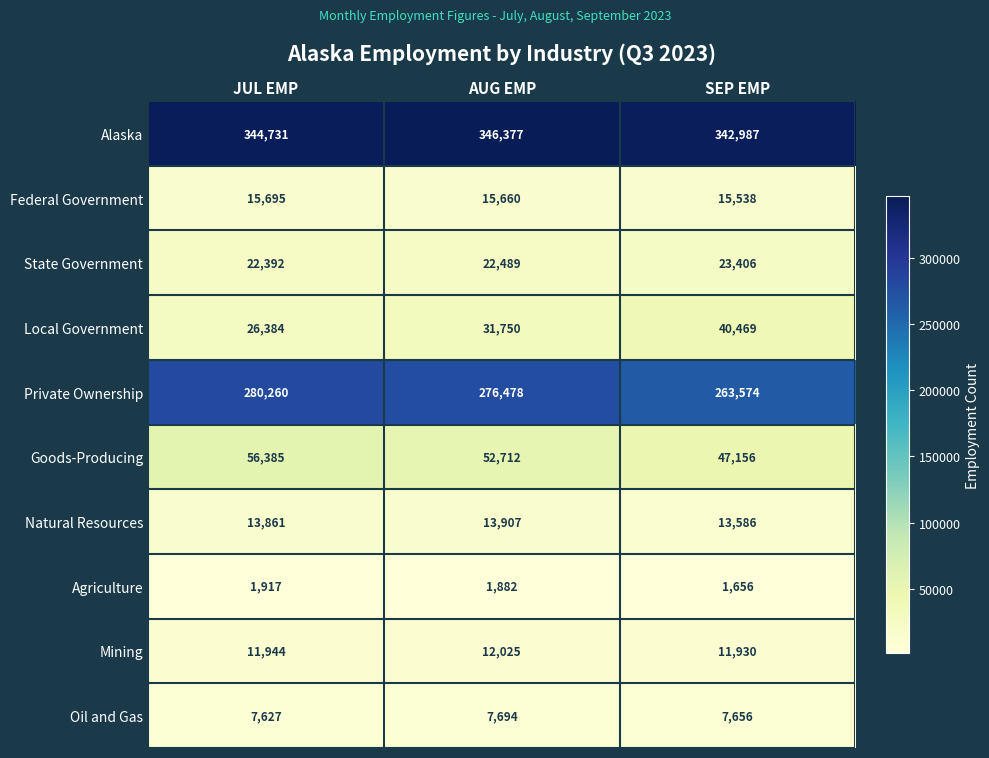

How many categories are shown in the chart?

3